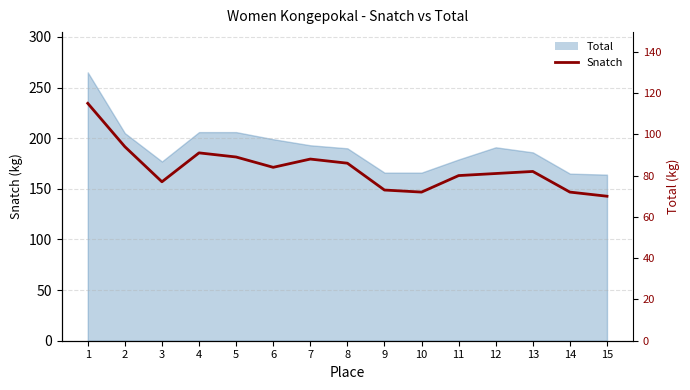

Reading left to right, extract all data points from this chart.

115	94	77	91	89	84	88	86	73	72	80	81	82	72	70